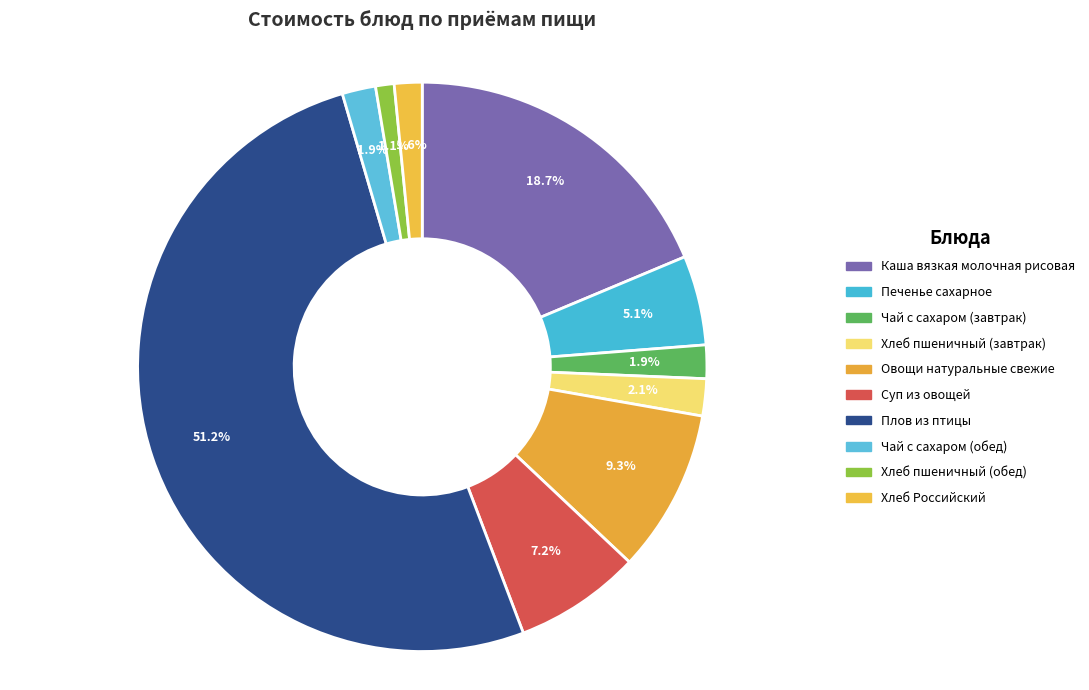

What is the smallest slice in the pie chart?

Хлеб пшеничный (обед)